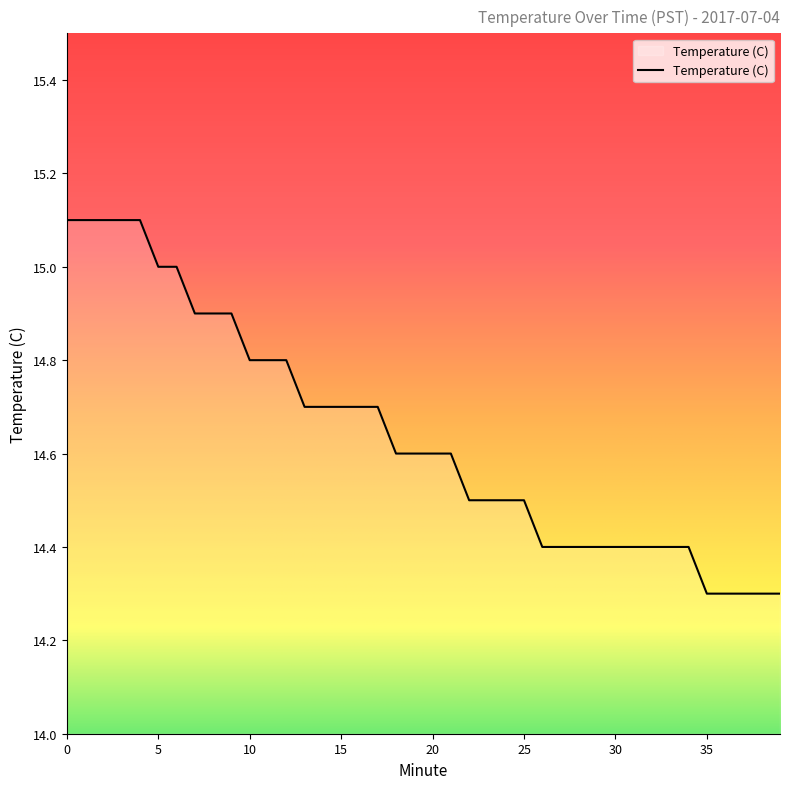

What is the maximum value shown in the chart?

15.1